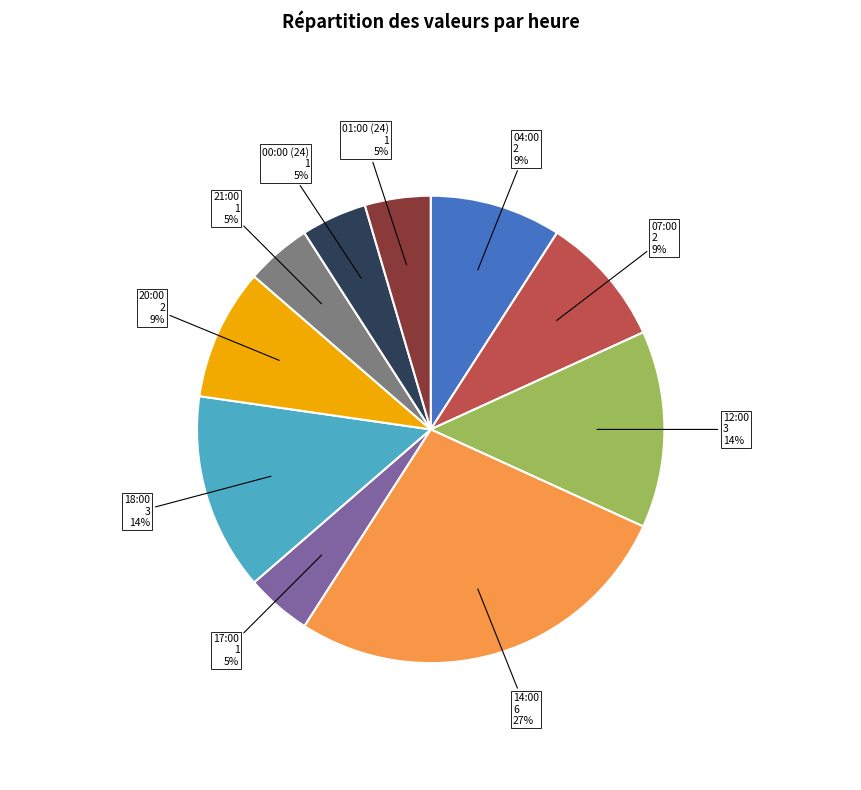

Count the number of slices in the pie.

10